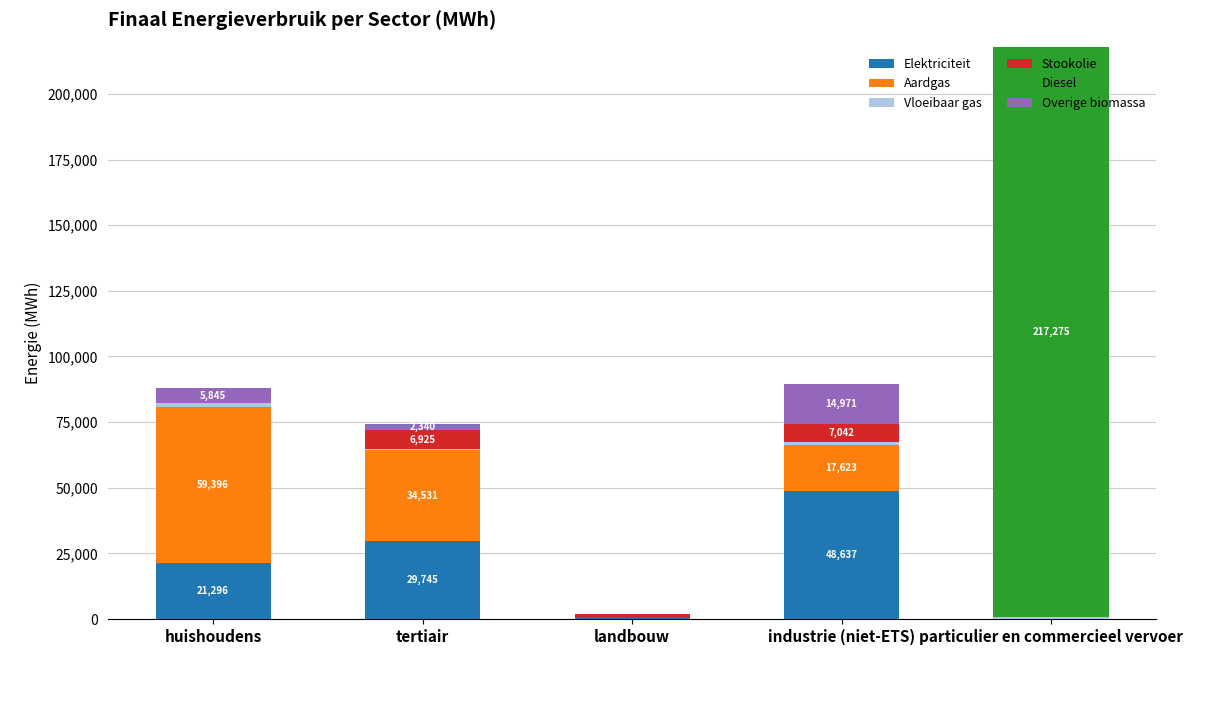

What is the maximum value for Elektriciteit?

48636.7